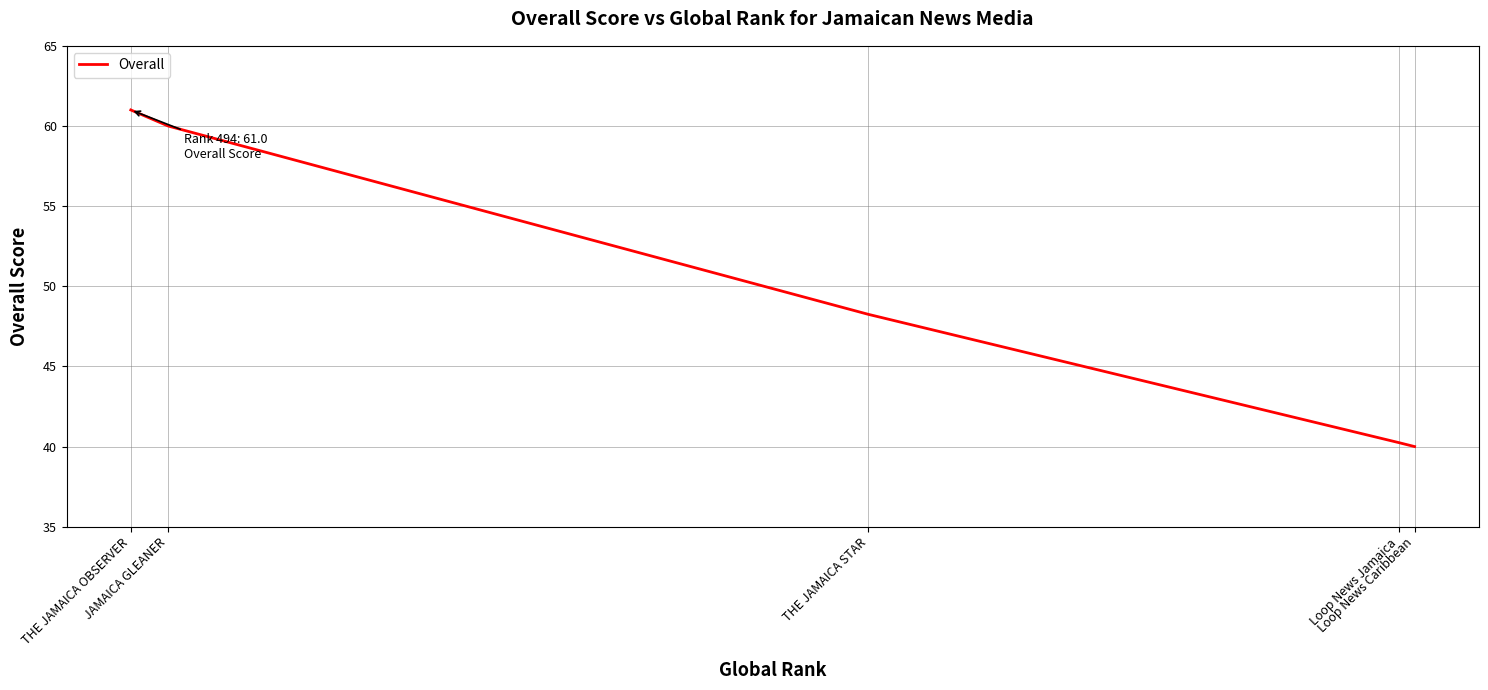

At which label is the value closest to 50?

THE JAMAICA STAR